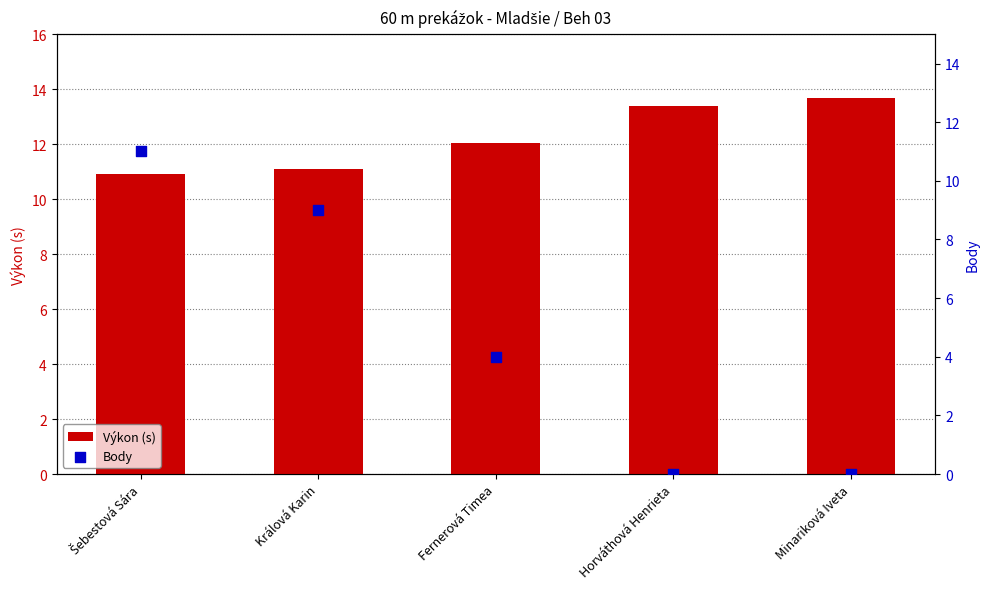

At how many categories does at least one series exceed 9?

5